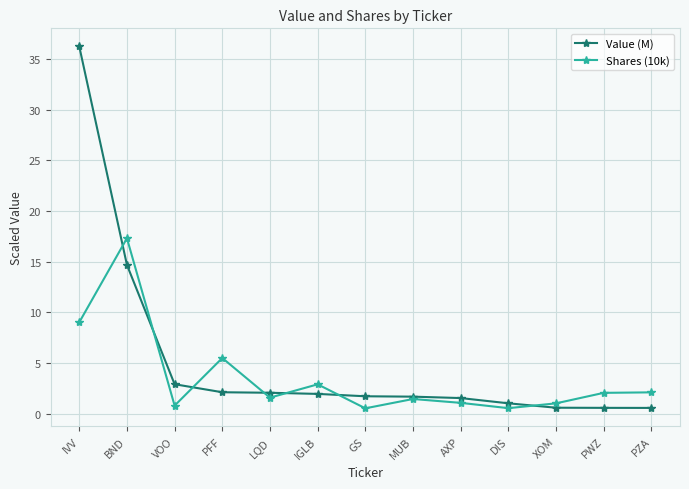

Where is Shares (10k) nearest to the value 8?

IVV